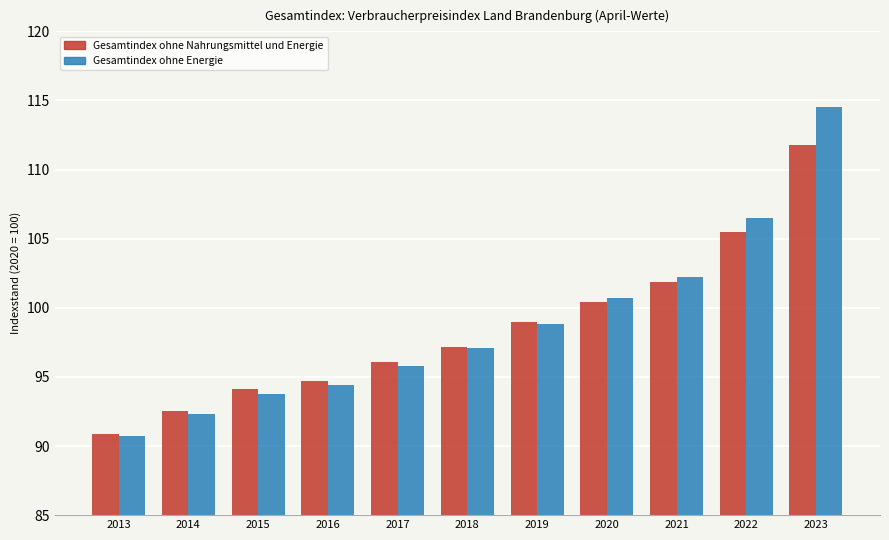

Is it true that Gesamtindex ohne Nahrungsmittel und Energie equals 101.9 at 2021?

True